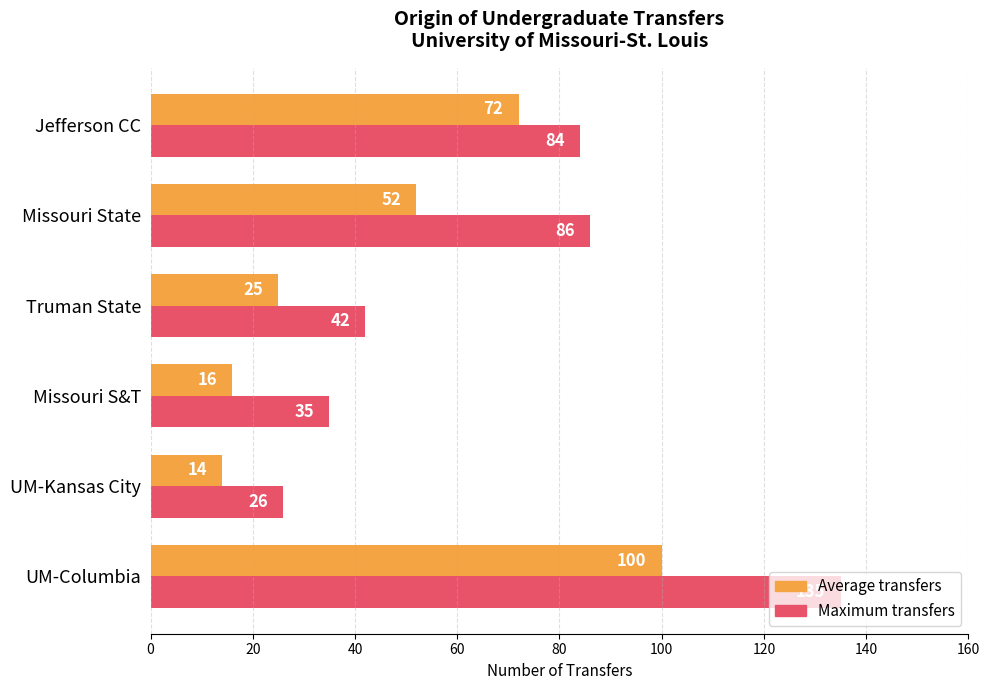

At which category does the chart reach its minimum across all series?

UM-Kansas City